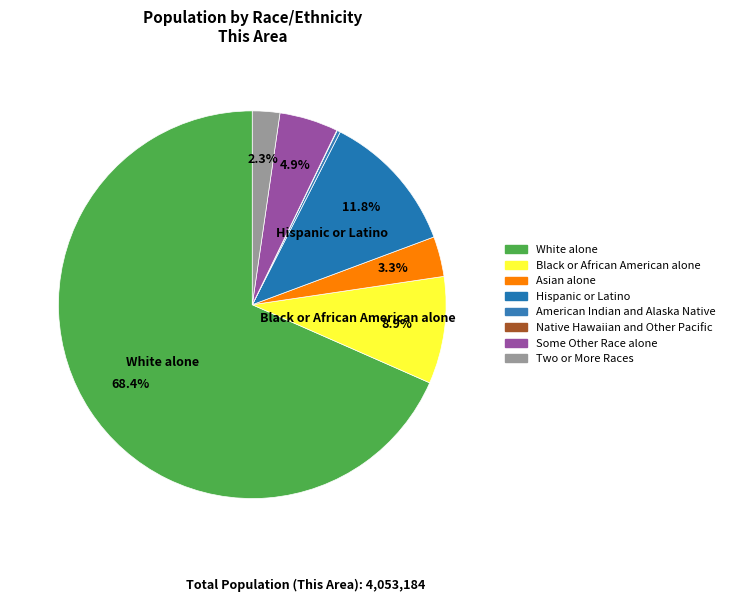

Is it true that Two or More Races is 1% of the pie?

False